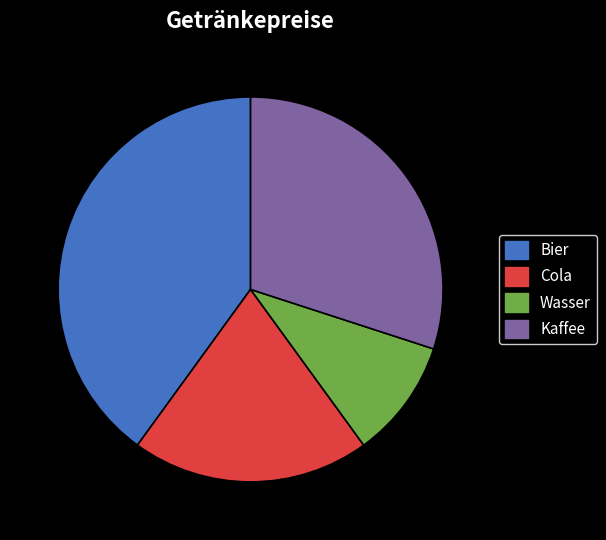

Is it true that Wasser is 10% of the pie?

True